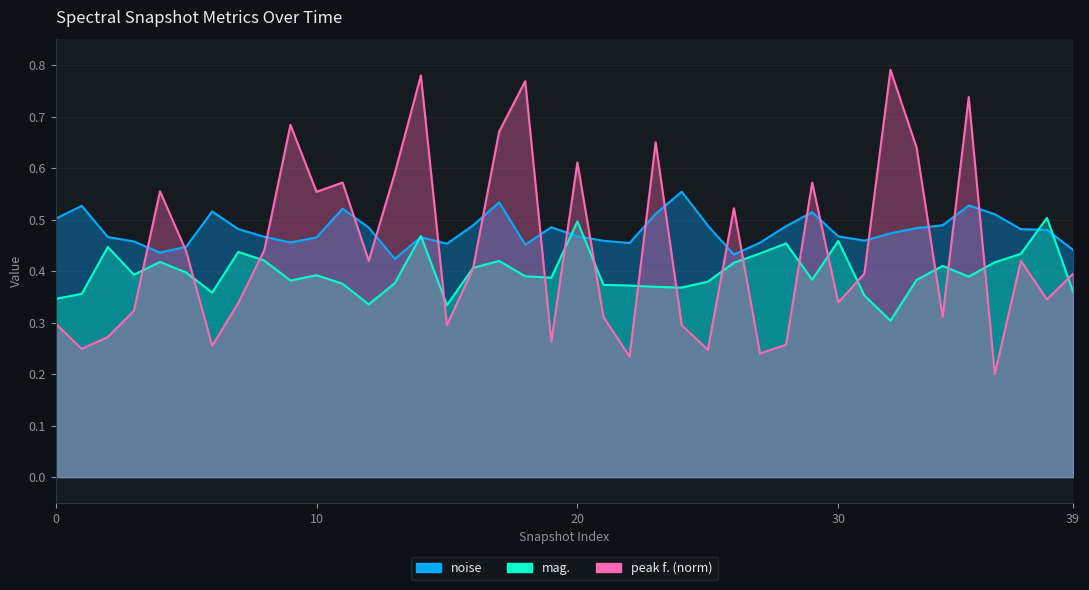

What is the spread (max minus min) of values at 33?

0.3